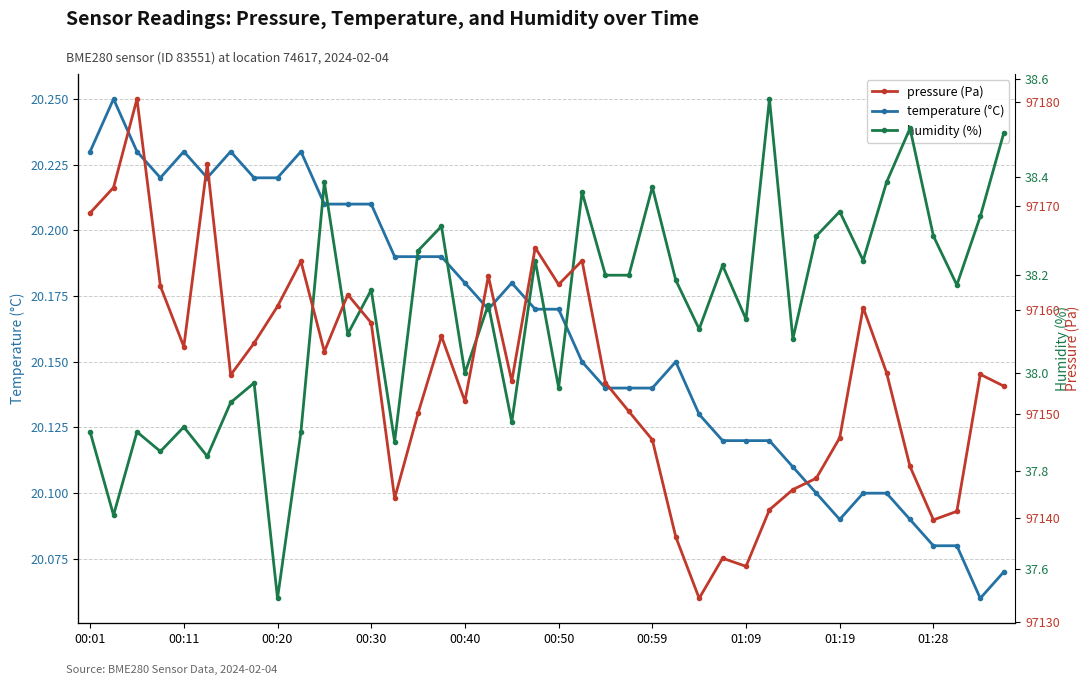

How many data points in humidity are less than 38?

13